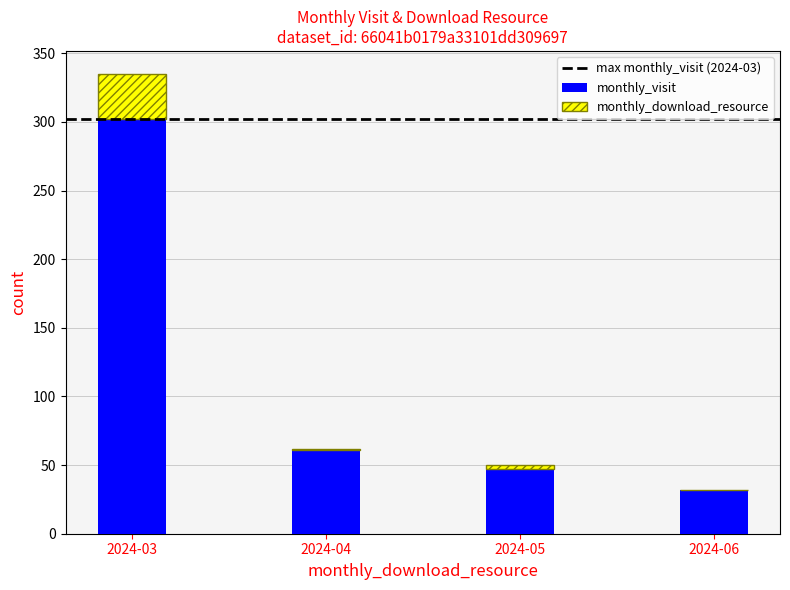

Reading right to left, what are the values for monthly_visit?

2024-06=32	2024-05=47	2024-04=61	2024-03=302